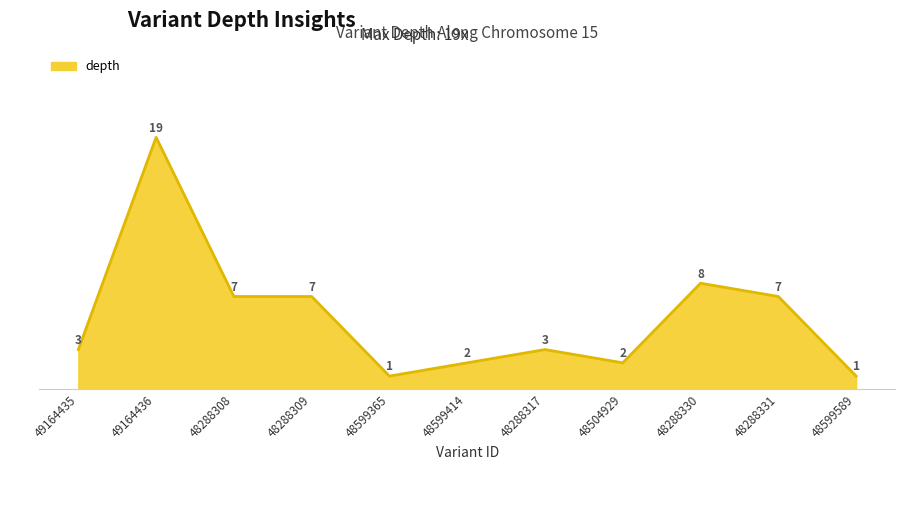

At which label is the value closest to 10?

48288330